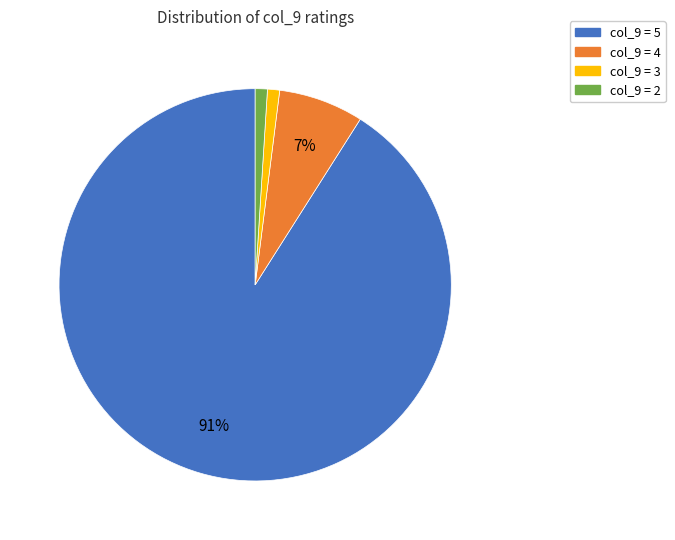

The col_9 = 4 slice represents 34% of the pie. True or false?

False